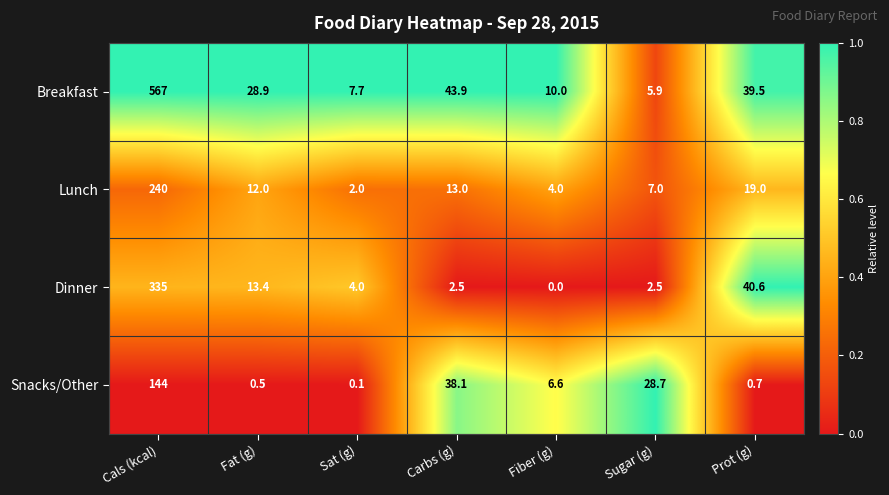

What is the average value of the Lunch series?

42.4